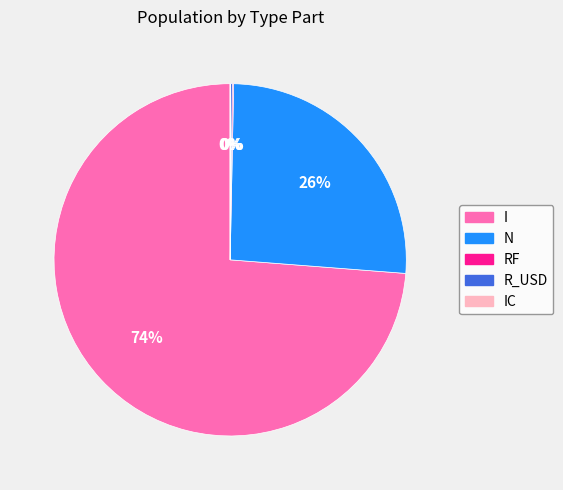

The I slice represents 74% of the pie. True or false?

True